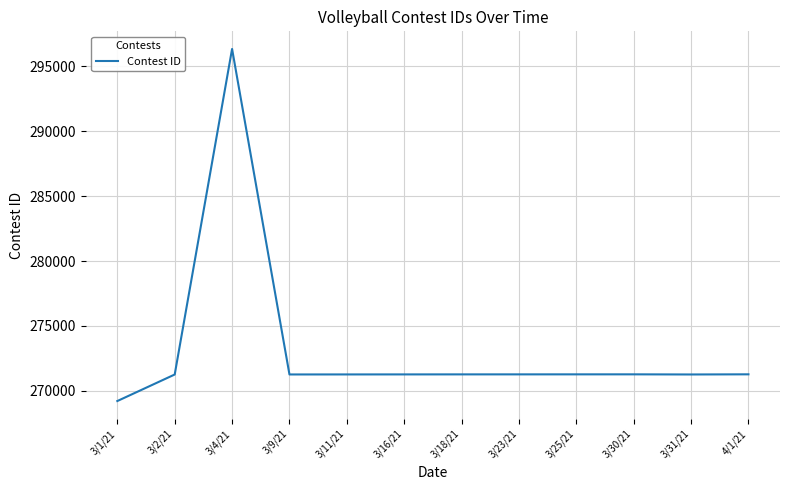

What is the approximate value at 3/31/21?

271266